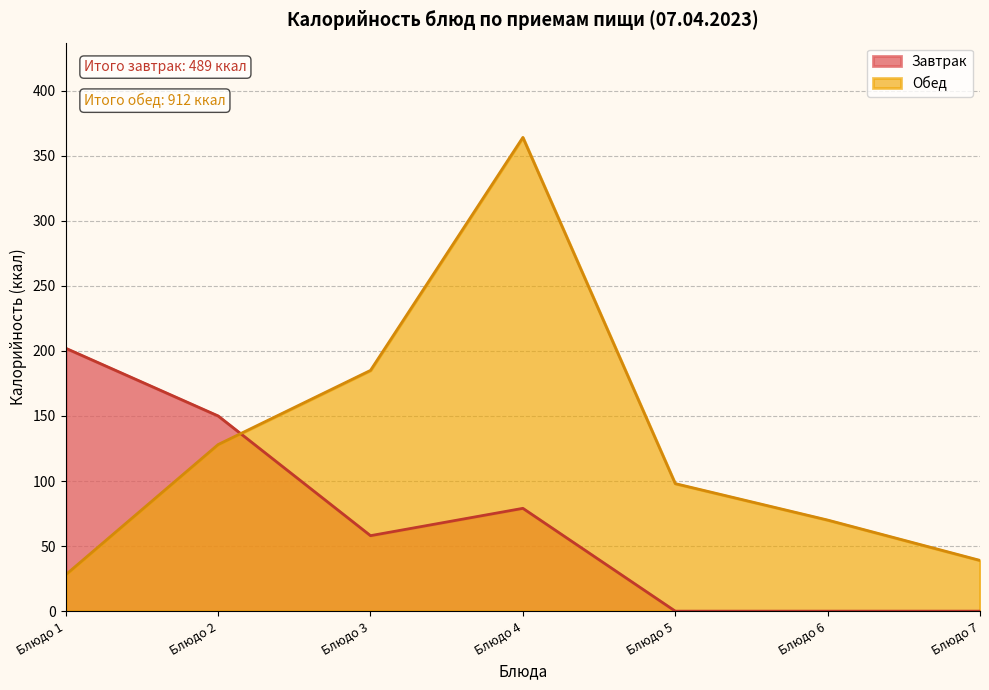

What is the maximum value shown in the chart?

364